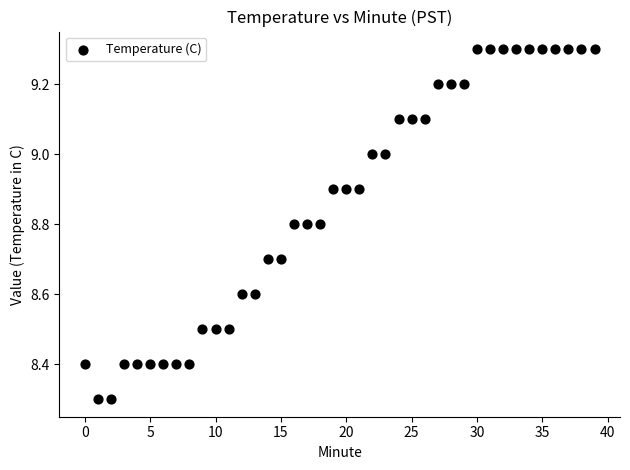

What is the range of Y values (max minus min)?

1.0